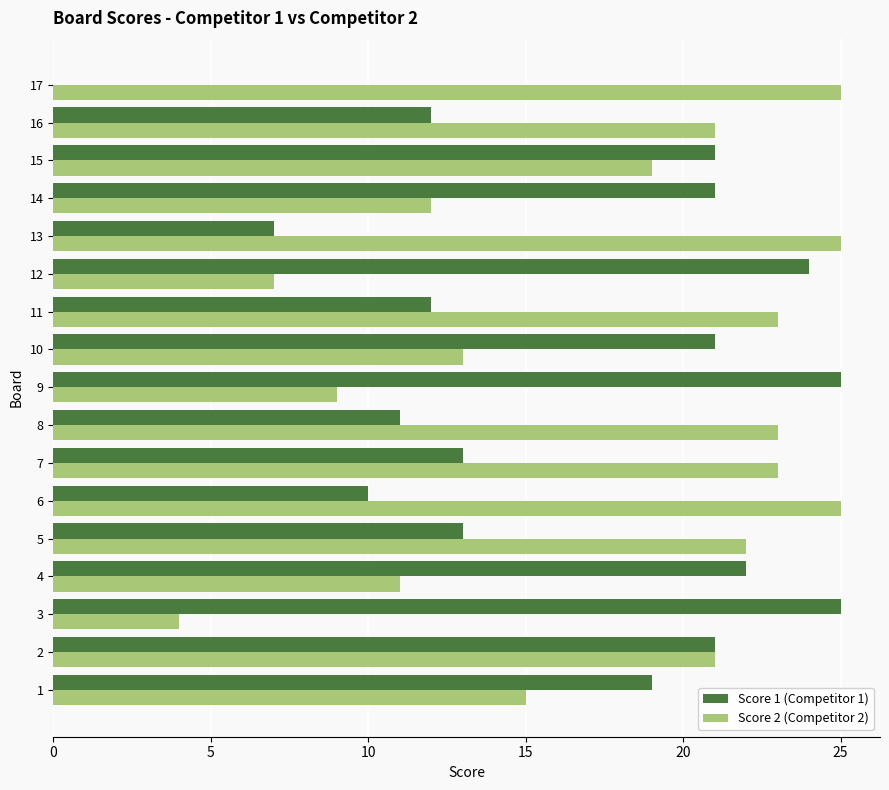

Is it true that Score 1 (Competitor 1) equals 13 at 7?

True